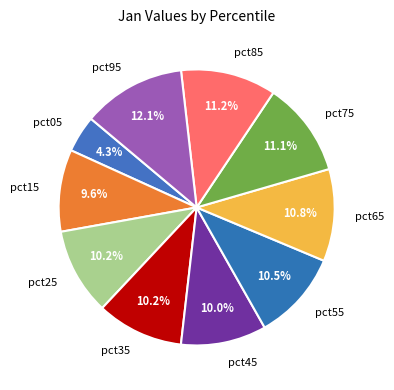

To the nearest percent, what portion does pct85 represent?

11%